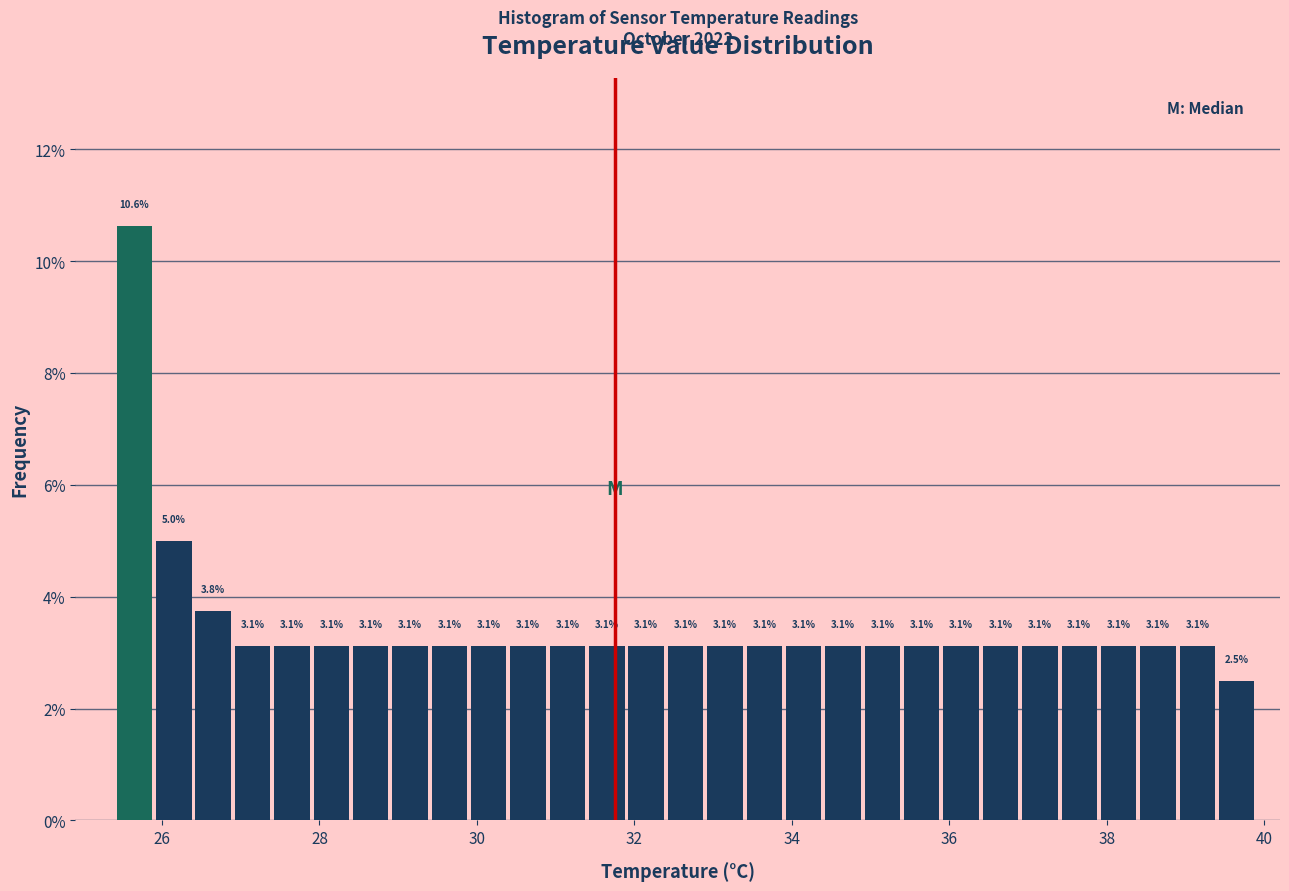

Read against the x-axis, roughly where is the centre of the tallest bar?

25.6